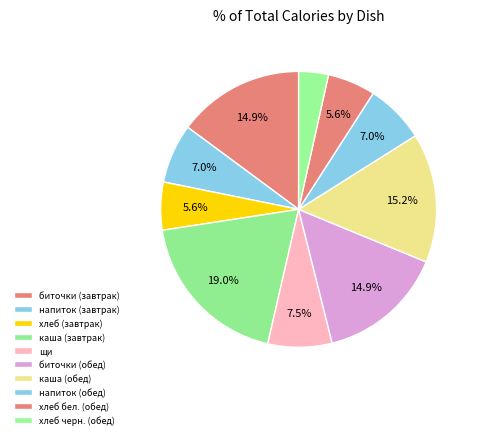

Count the number of slices in the pie.

10